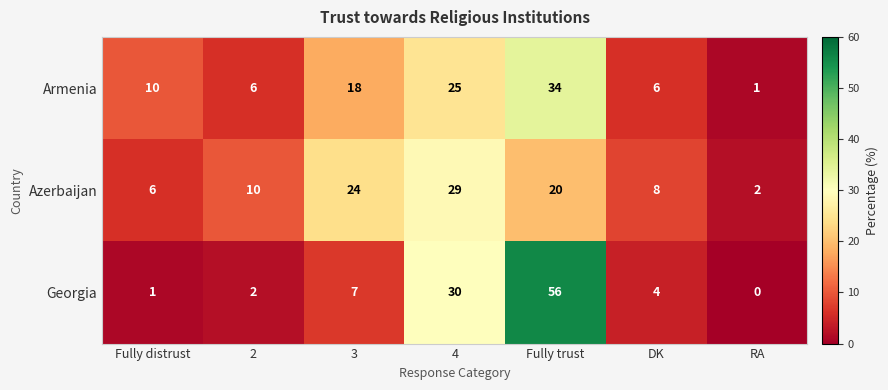

Which category has the lowest value in the Georgia series?

RA